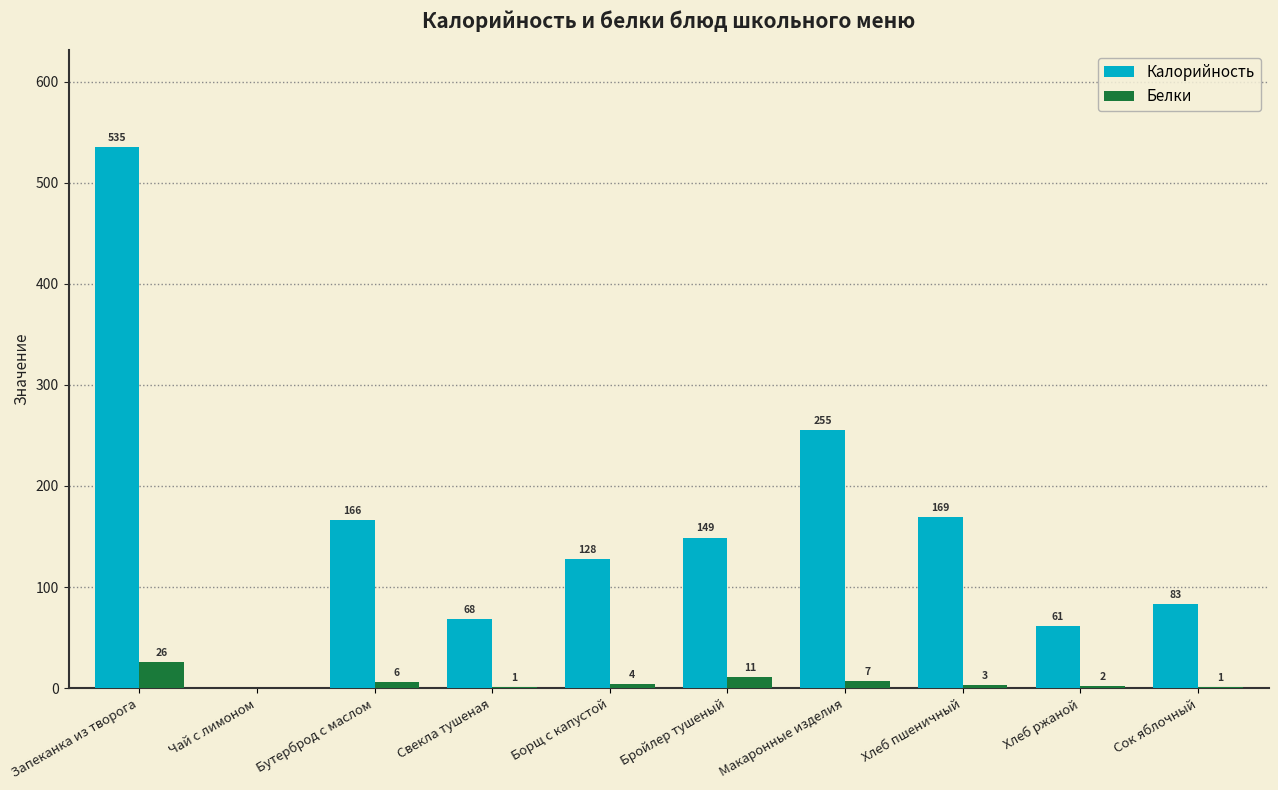

The value of Белки at Сок яблочный is 1. True or false?

True